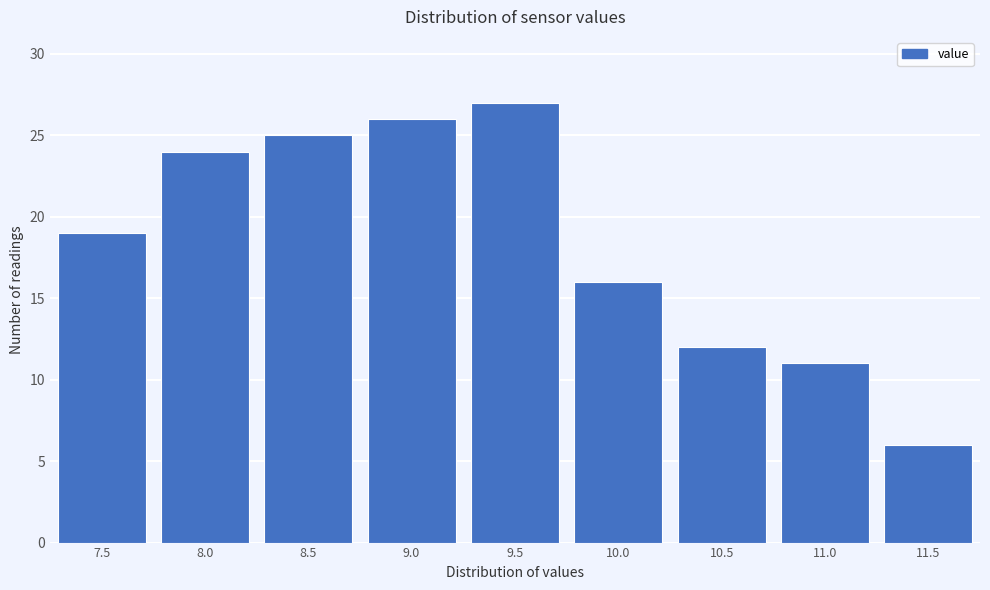

Reading left to right, extract all data points from this chart.

7.5=19	8.0=24	8.5=25	9.0=26	9.5=27	10.0=16	10.5=12	11.0=11	11.5=6